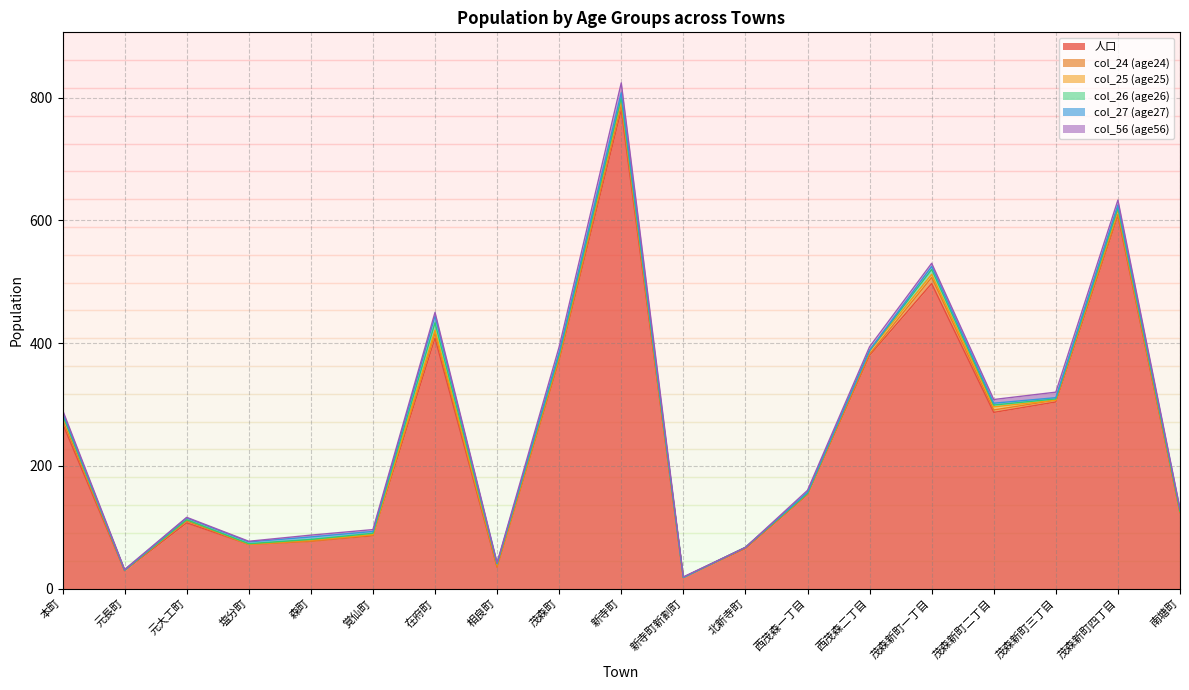

What are all the series names shown in the legend?

人口, col_24 (age24), col_25 (age25), col_26 (age26), col_27 (age27), col_56 (age56)